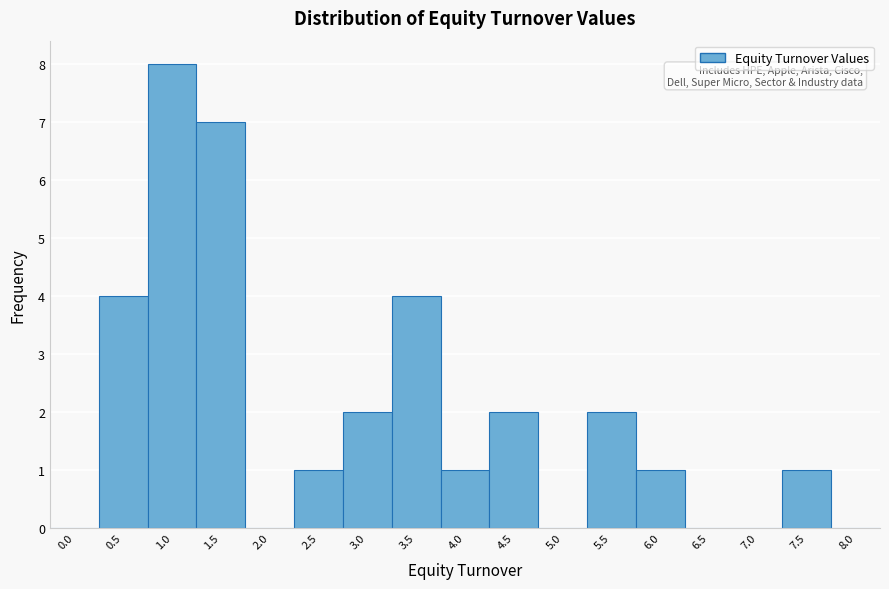

Reading left to right, what are all the values shown in this chart?

0.0=0	0.5=4	1.0=8	1.5=7	2.0=0	2.5=1	3.0=2	3.5=4	4.0=1	4.5=2	5.0=0	5.5=2	6.0=1	6.5=0	7.0=0	7.5=1	8.0=0